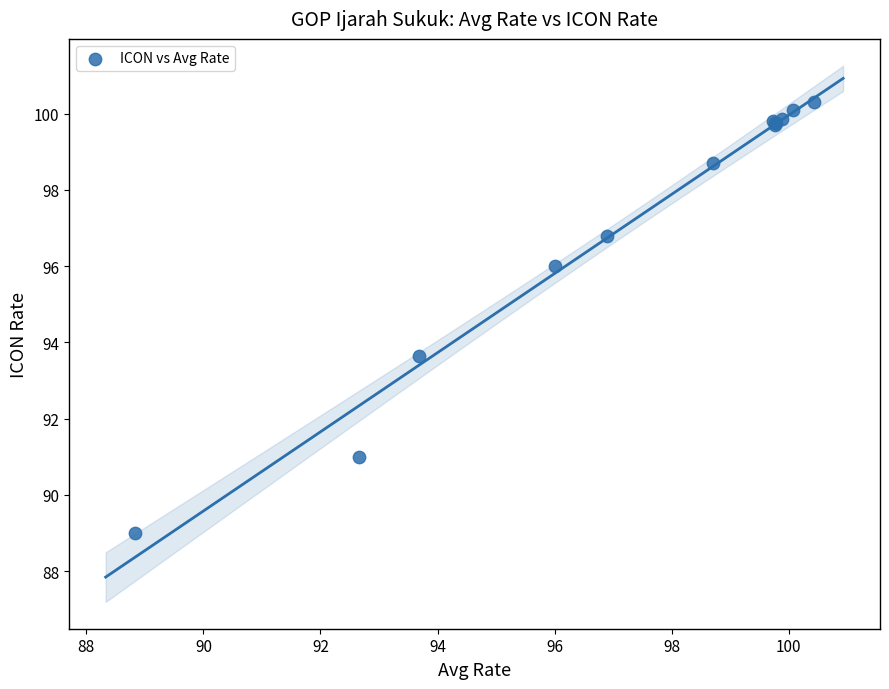

What Y value in the scatter plot is closest to 94?

93.7